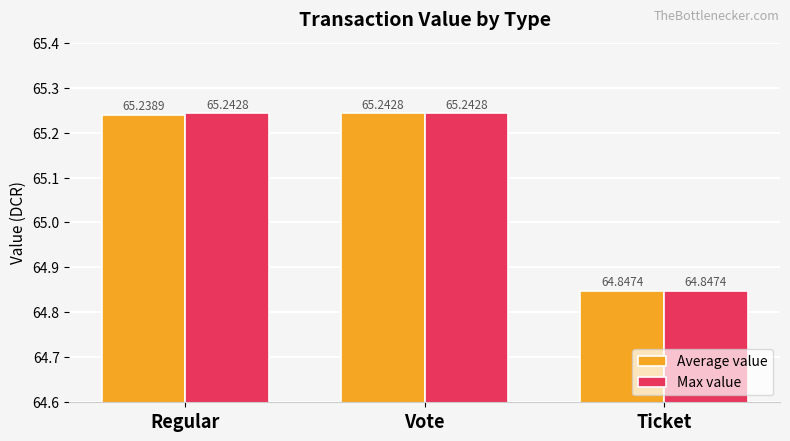

At which category is the sum across all series the highest?

Vote